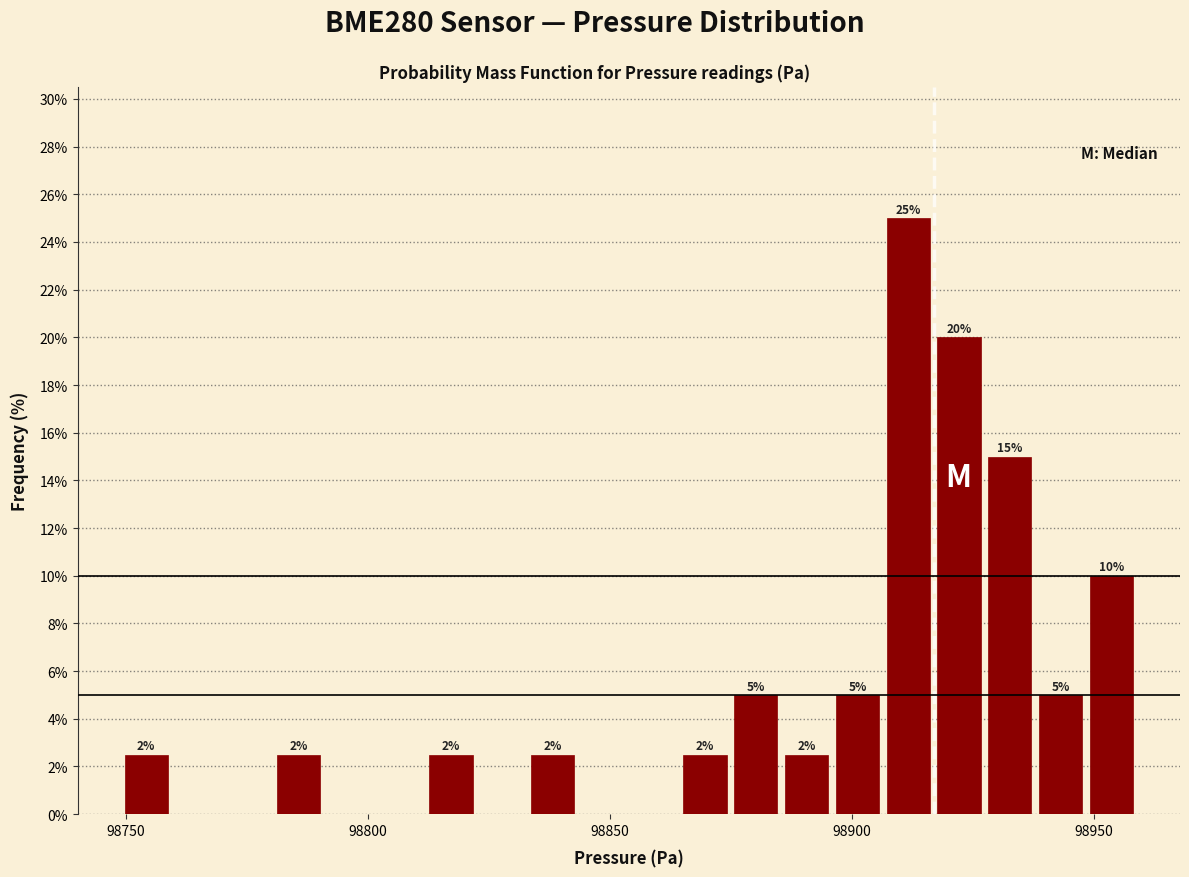

Read against the x-axis, roughly where is the centre of the tallest bar?

98910